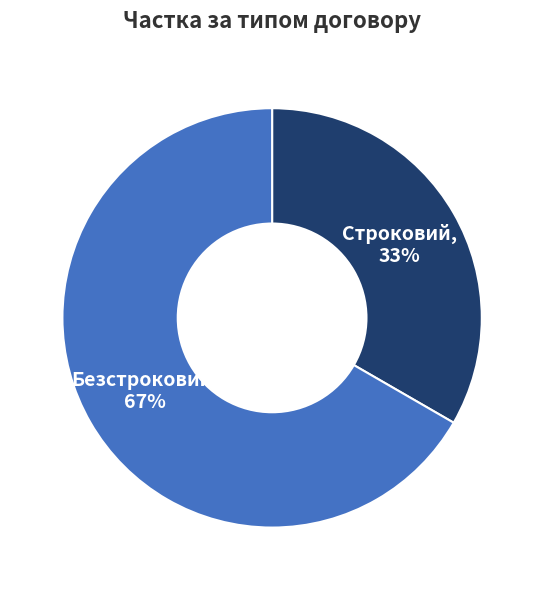

To the nearest percent, what percentage of the pie is Строковий?

33%